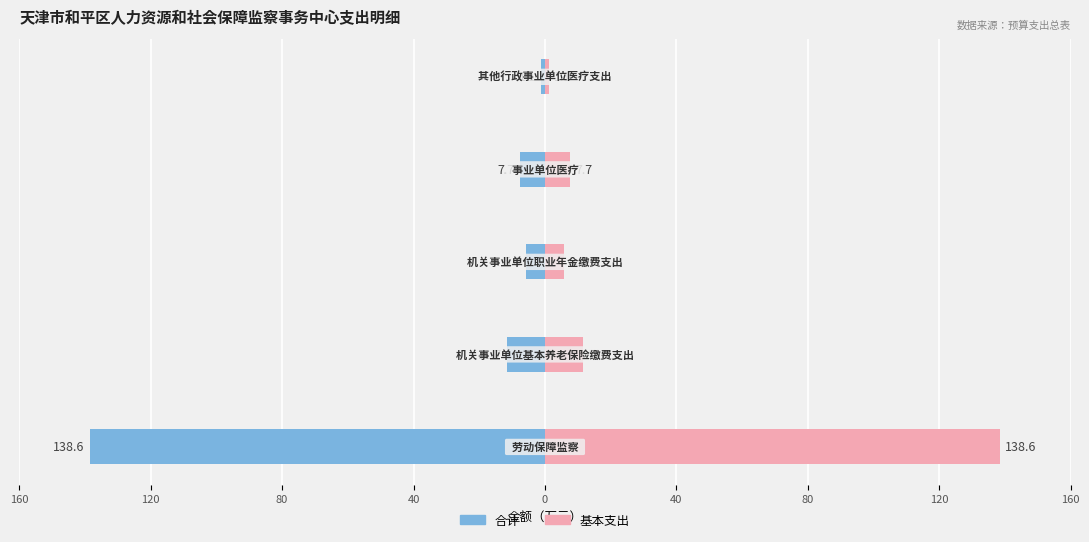

How many categories are shown in the chart?

5